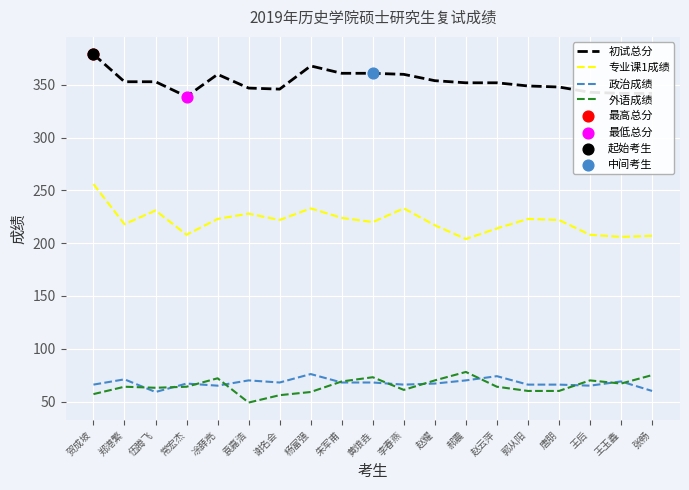

What is the total value across all series at 郝震?

704